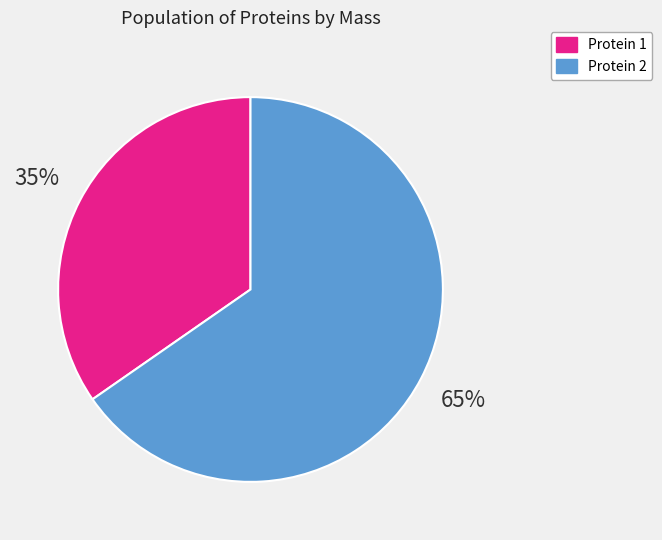

To the nearest percent, what is the combined percentage of Protein 1 and Protein 2?

100%